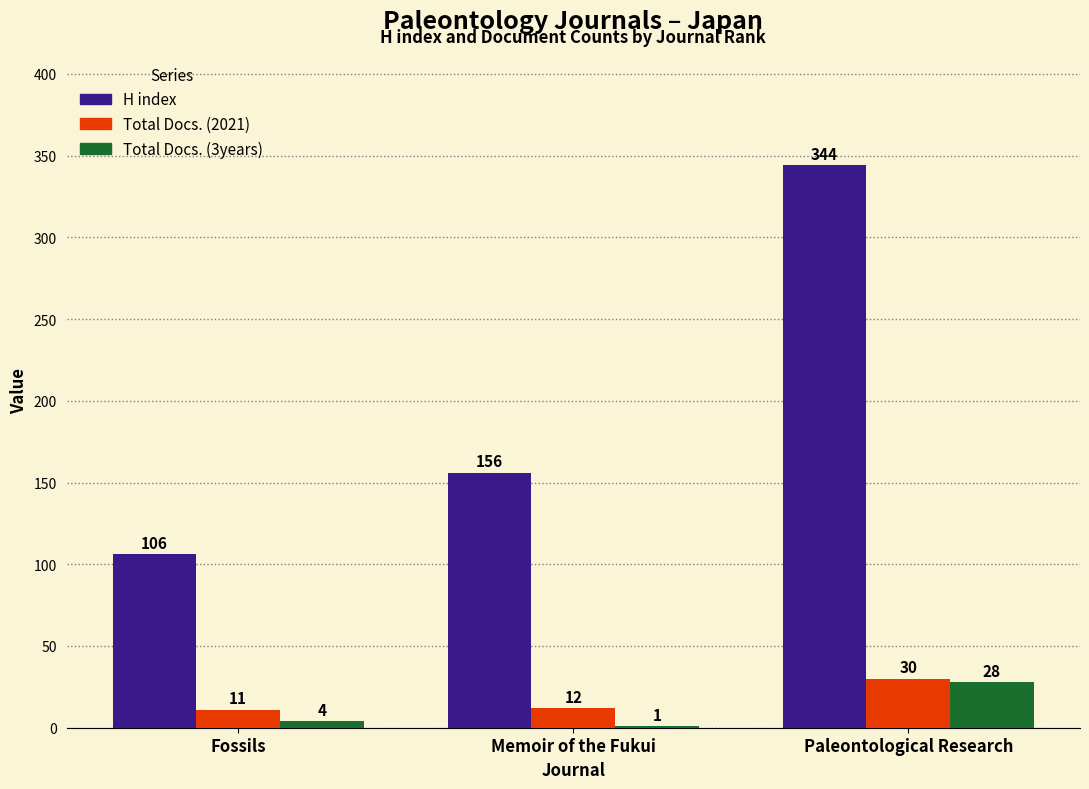

Which series has the largest total across all categories?

H index